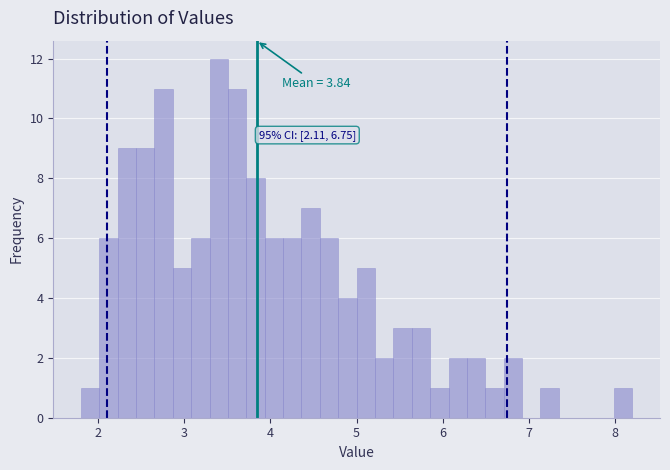

Read against the x-axis, roughly where is the centre of the tallest bar?

3.4